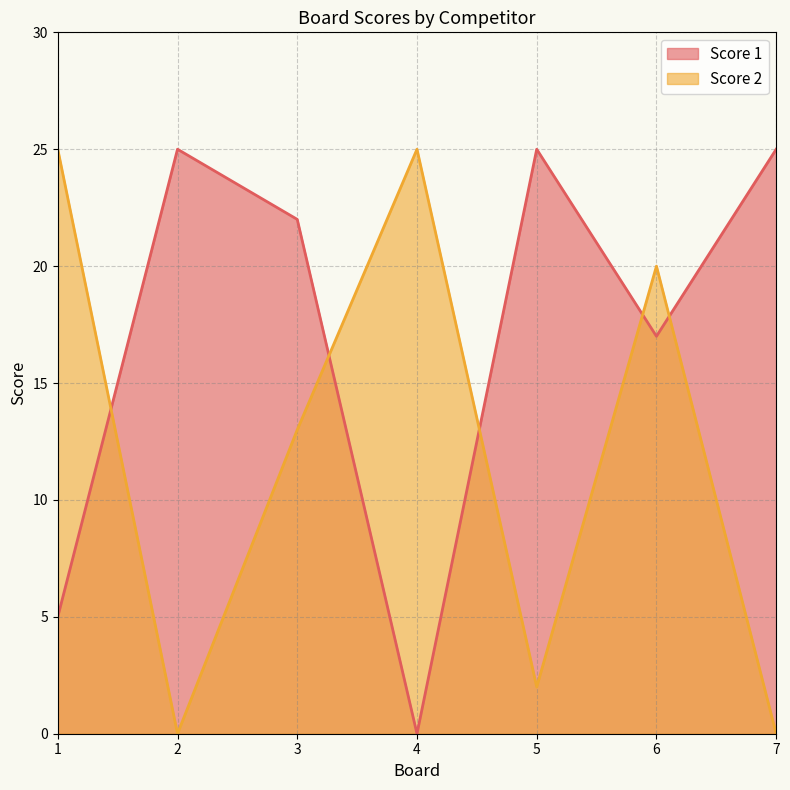

At 3, list the series in order from largest to smallest.

Score 1, Score 2